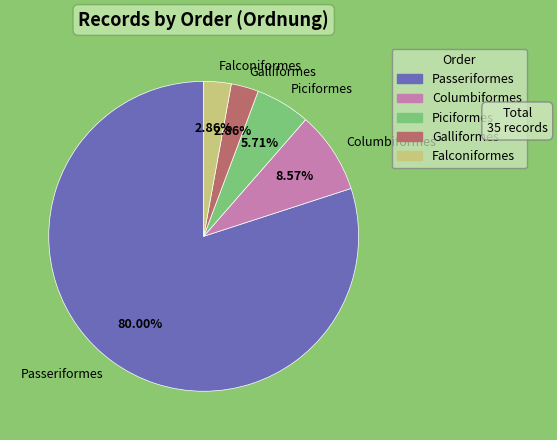

To the nearest percent, what percentage of the pie is Piciformes?

6%